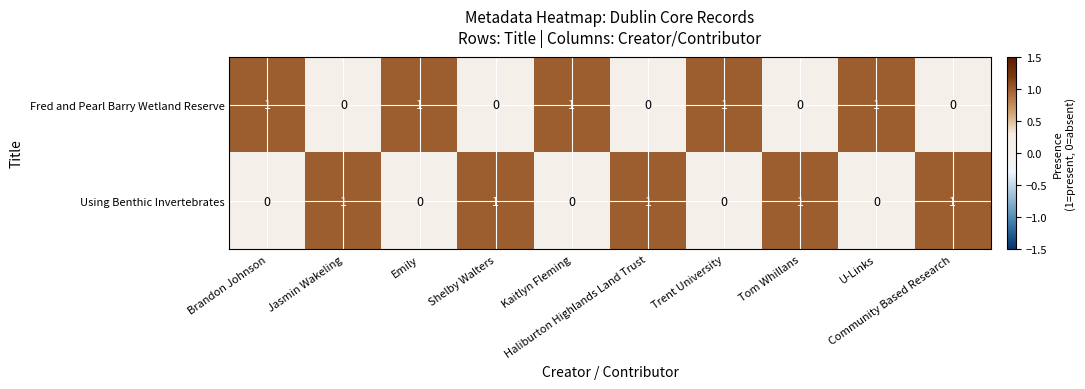

What is the sum of all Using Benthic Invertebrates values?

5